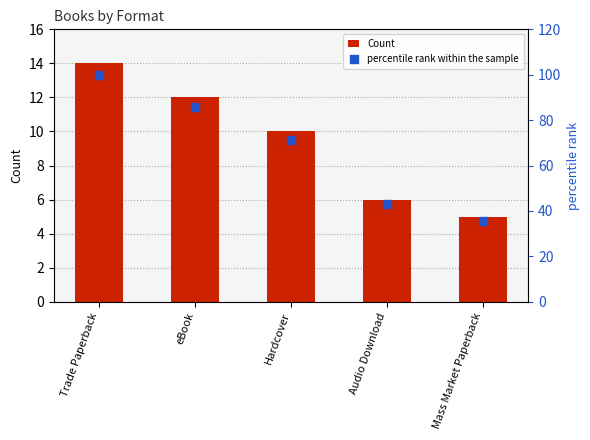

At how many categories does at least one series exceed 89?

1